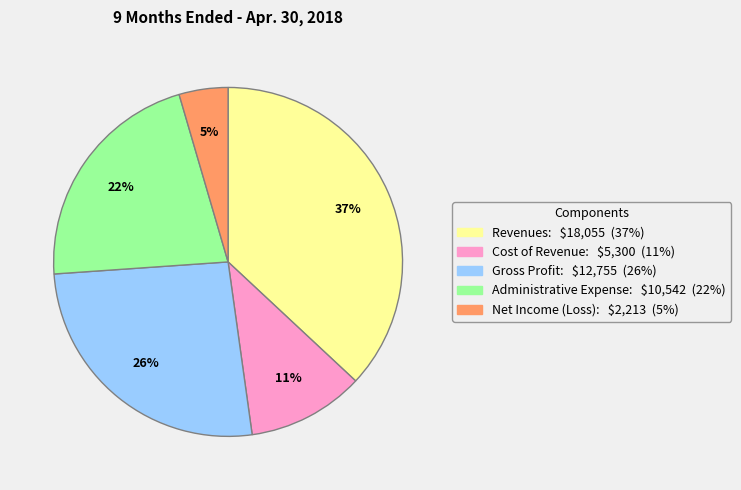

To the nearest percent, what is the difference between the Gross Profit and Revenues slice percentages?

11%